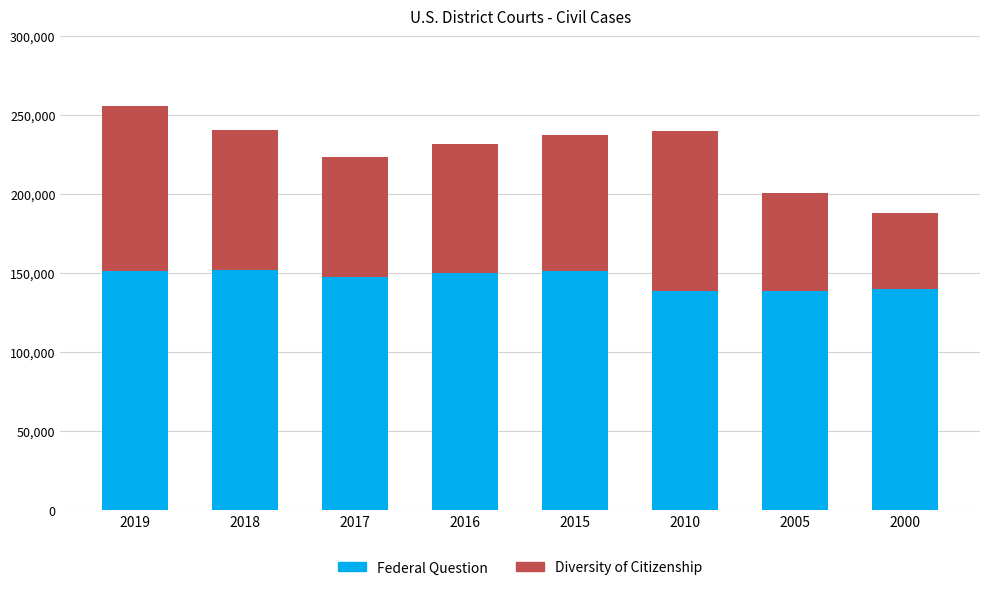

How many bars are there in total?

8